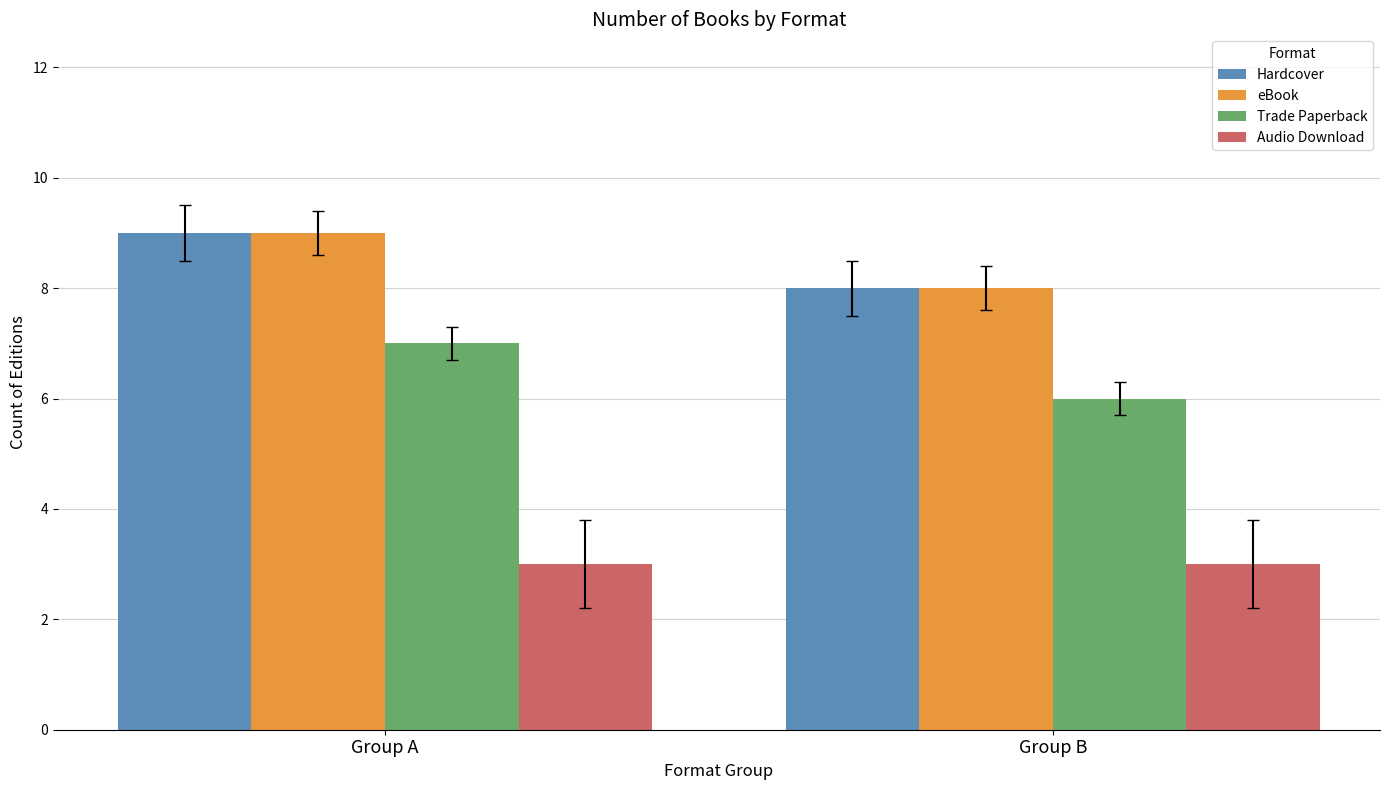

What is the spread (max minus min) of values at Group A?

6